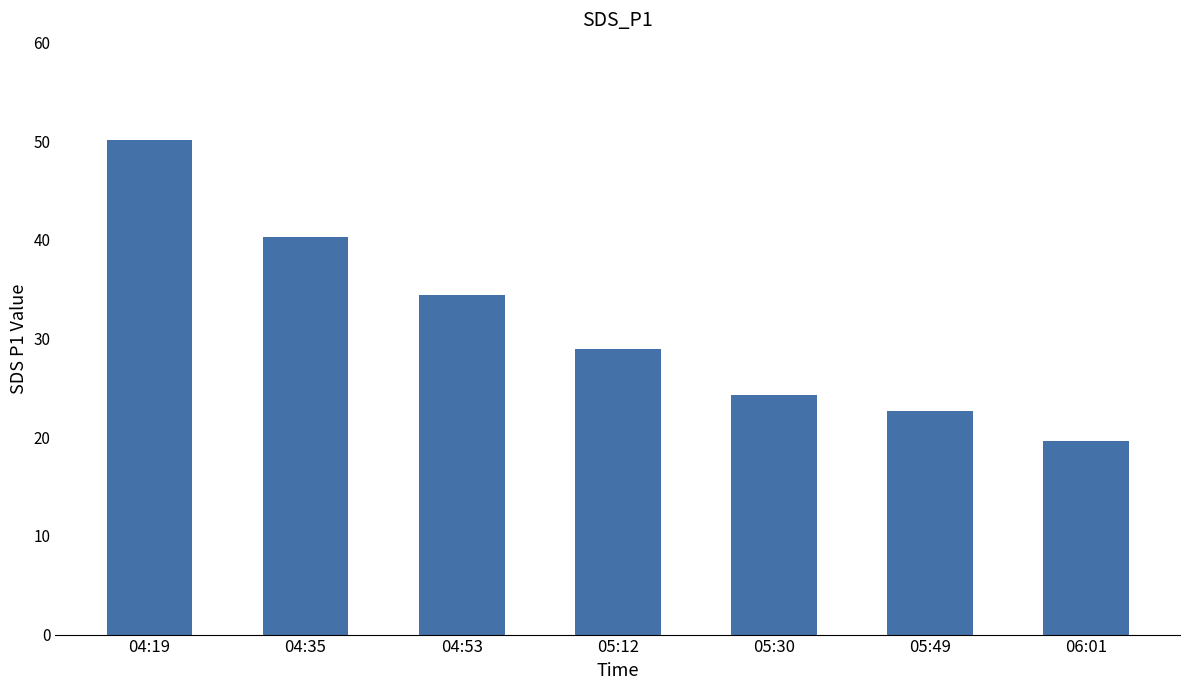

The value at 04:53 is 11.2. True or false?

False